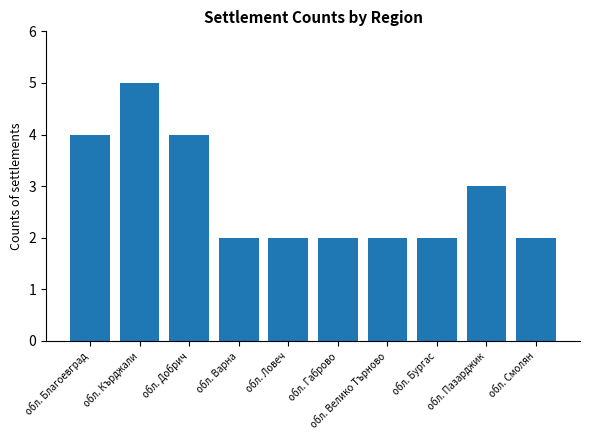

The chart shows a value of 1 at обл. Варна. True or false?

False